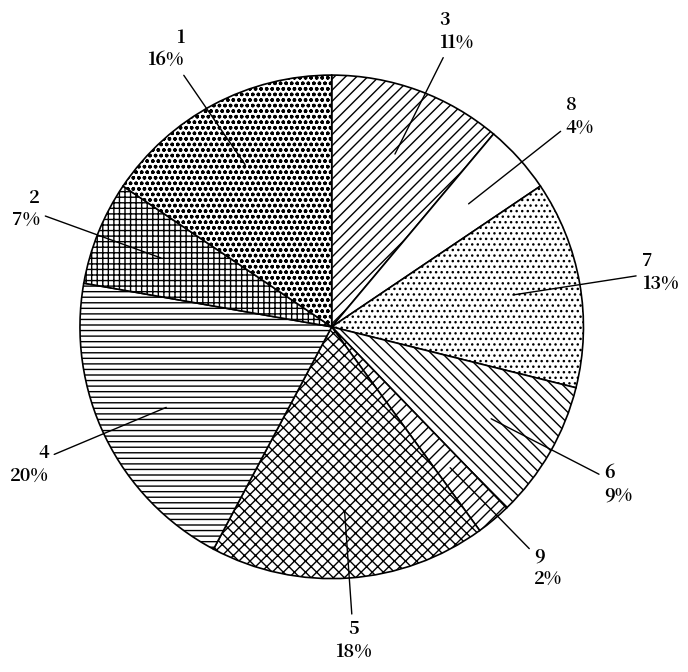

Is the sum of 7 and 6 greater than half?

No